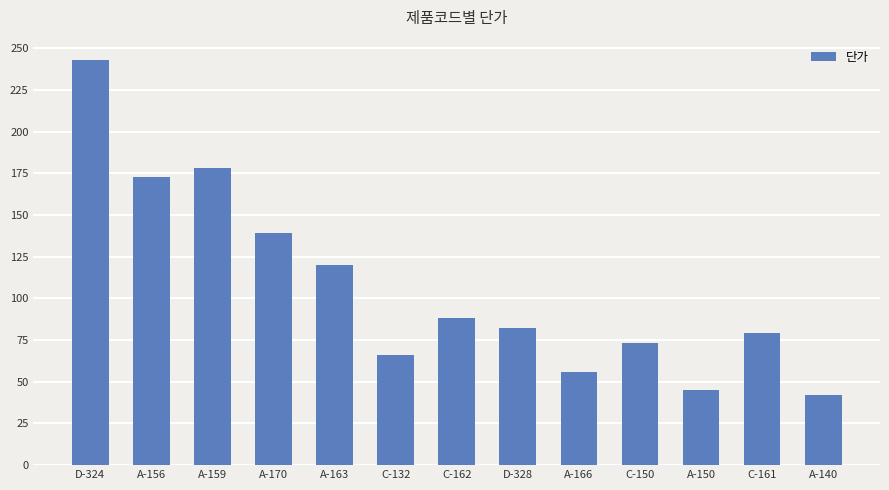

What is the ratio of the value at A-170 to the value at C-162?

1.6